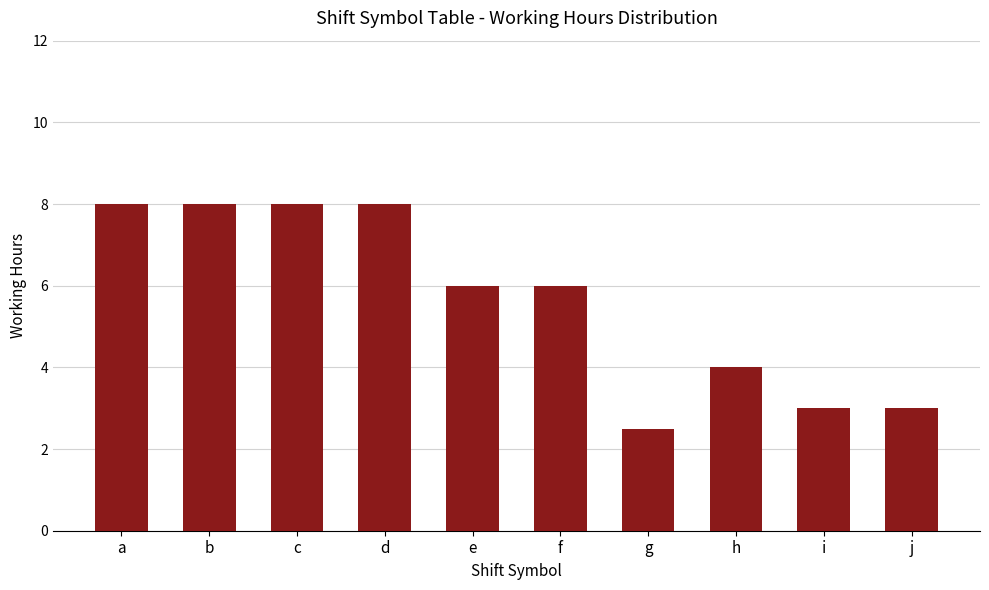

Reading left to right, list all the values displayed in this chart.

a=8.0	b=8.0	c=8.0	d=8.0	e=6.0	f=6.0	g=2.5	h=4.0	i=3.0	j=3.0